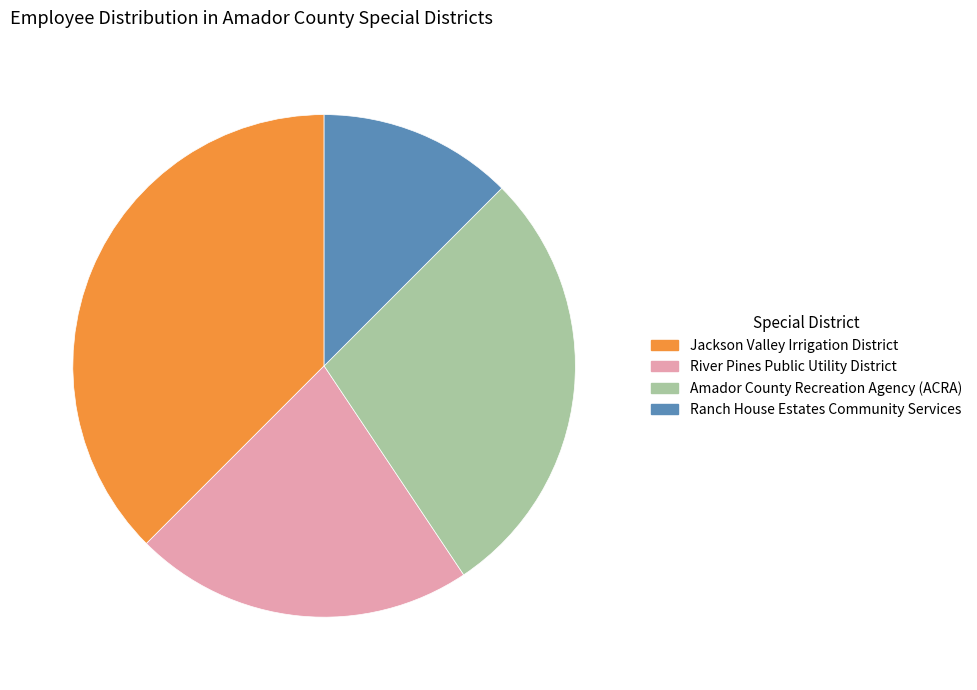

Between Jackson Valley Irrigation District and River Pines Public Utility District, which is larger?

Jackson Valley Irrigation District